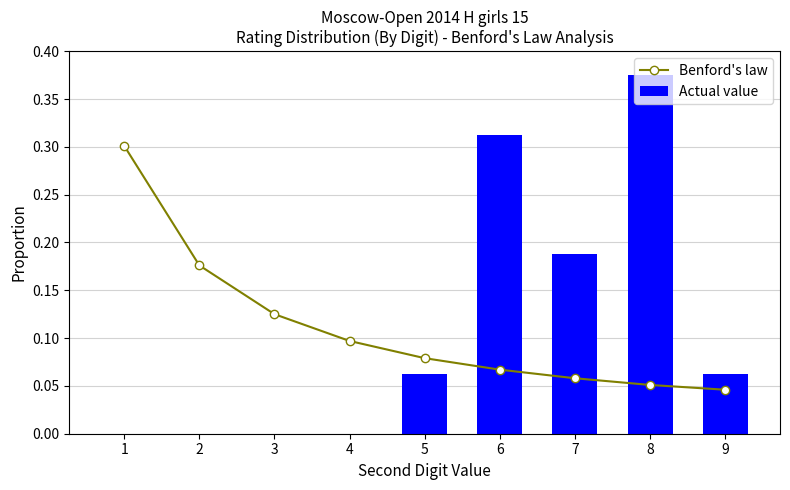

Is the value of Actual value at 4 greater than the value of Benford's law at 6?

No